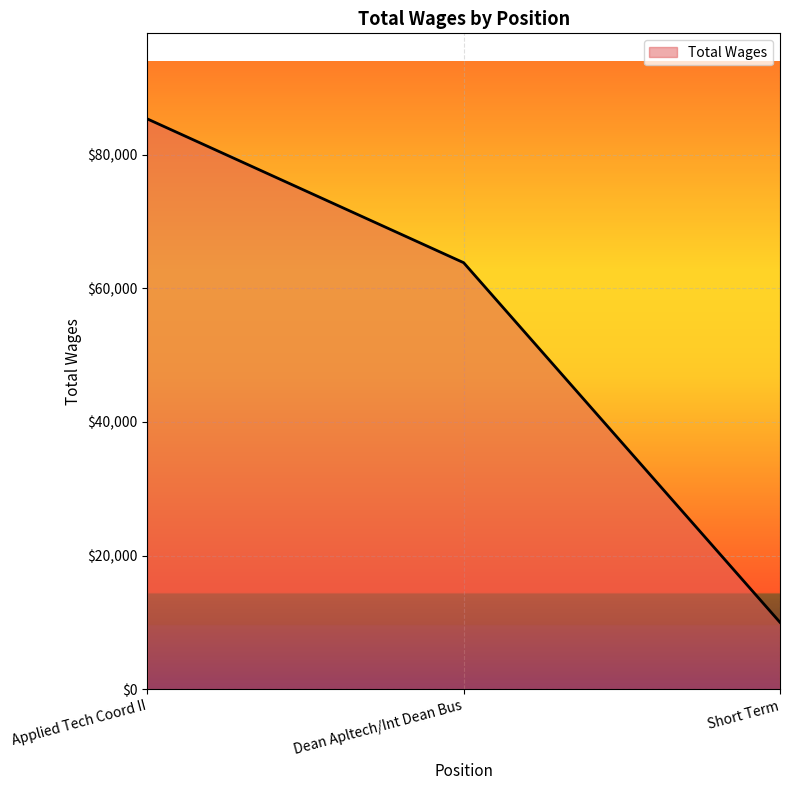

Reading left to right, extract all data points from this chart.

85334	63823	10017